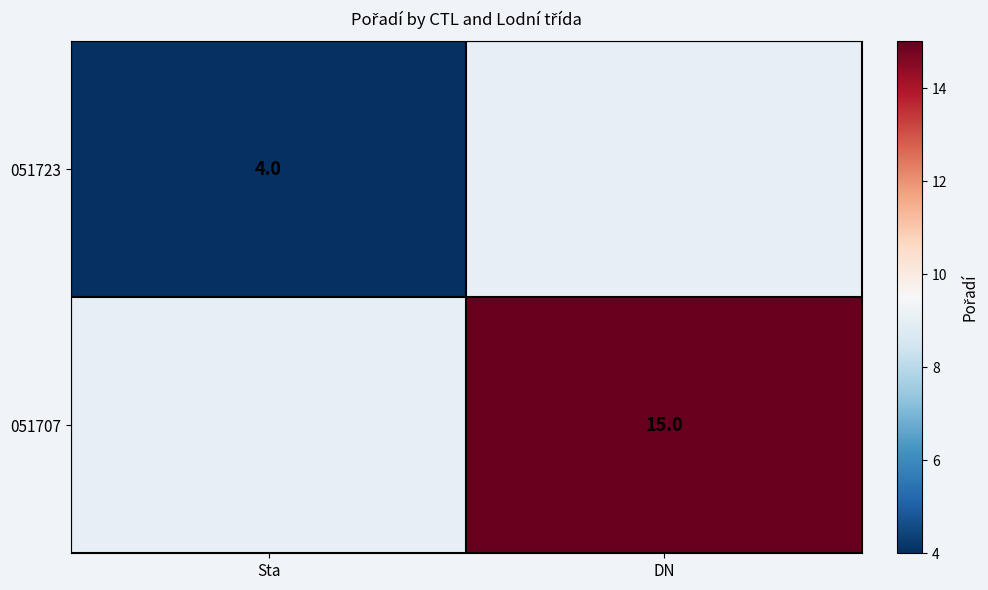

The 051723 series shows 7 at Sta. True or false?

False